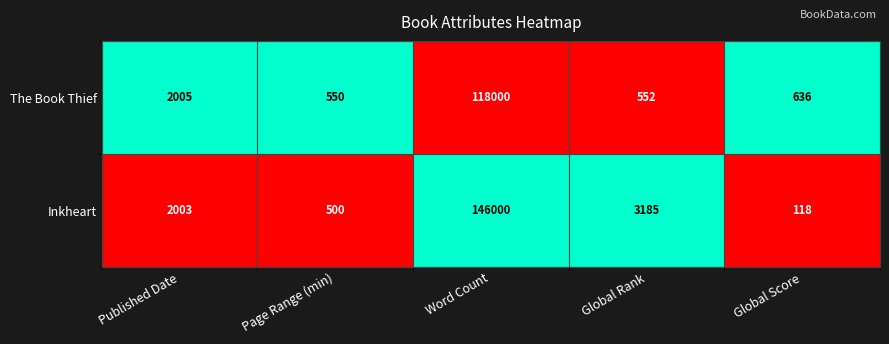

Rank the series by their average value, from lowest to highest.

The Book Thief, Inkheart